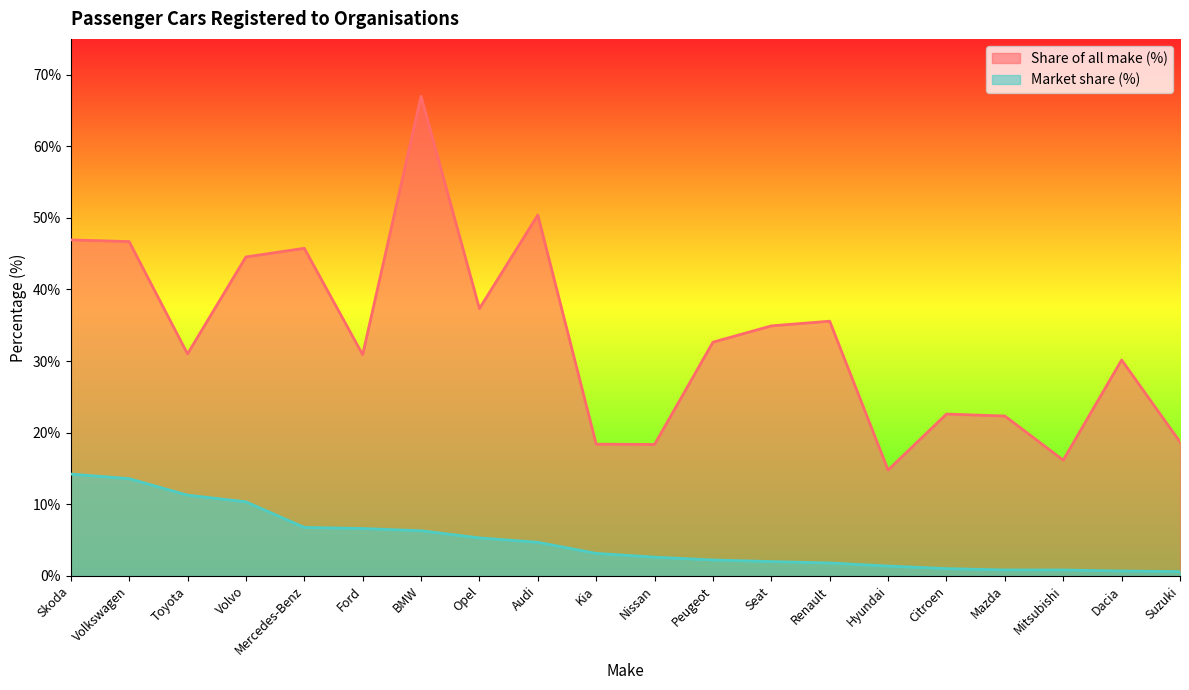

What are all the series names shown in the legend?

Share of all make (%), Market share (%)